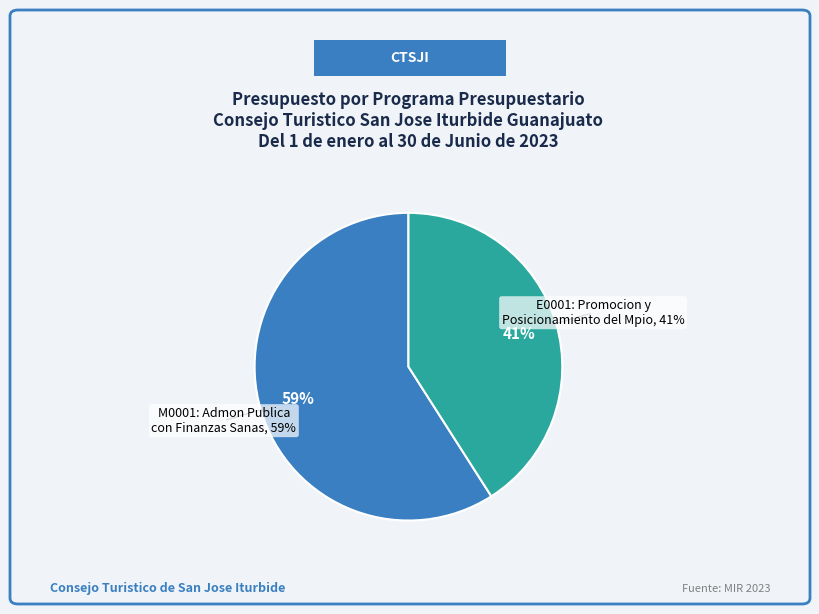

Which slice is the largest?

M0001 (Fin)